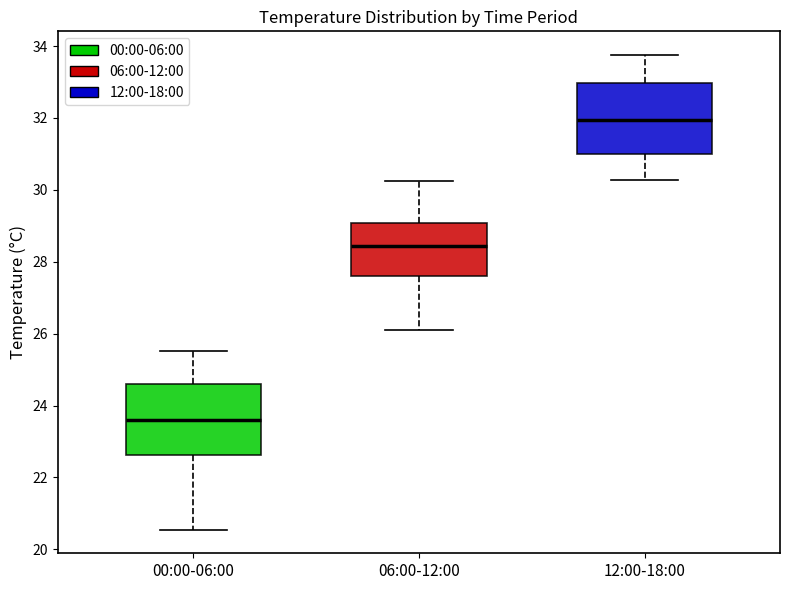

Where does the upper whisker of the box for 12:00-18:00 end on the y-axis? The values are not printed on the chart, so give them approximately, as read against the axis.

33.8